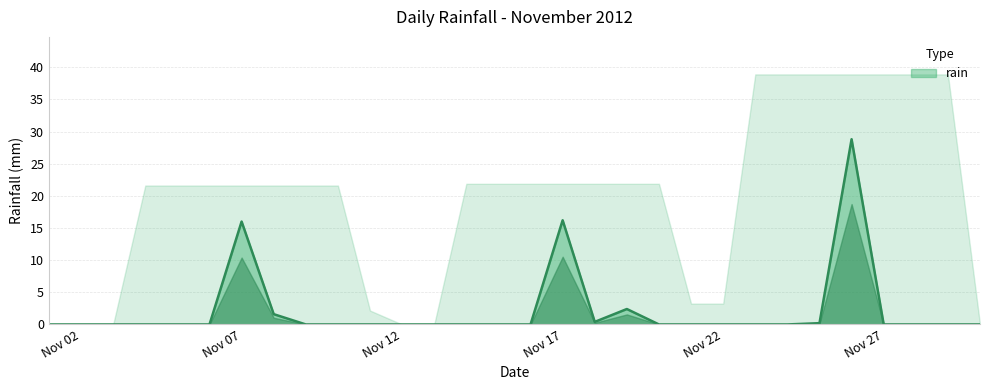

What is the average value?

2.2